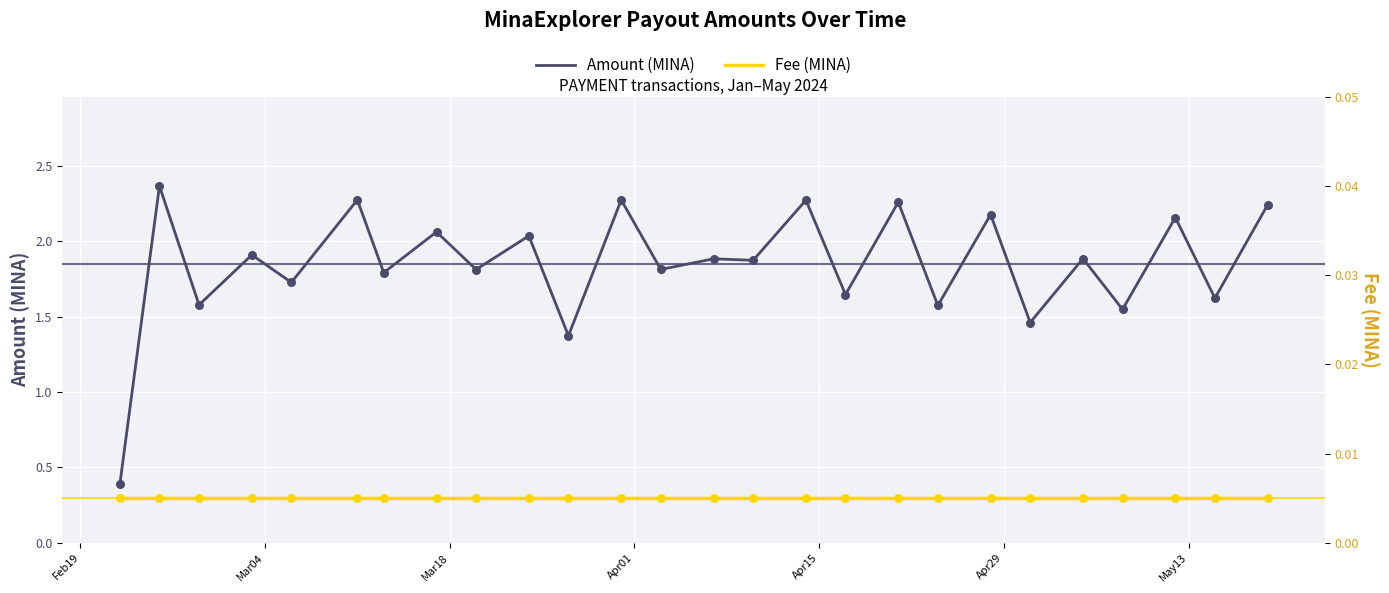

Which series has the largest total across all categories?

Amount (MINA)